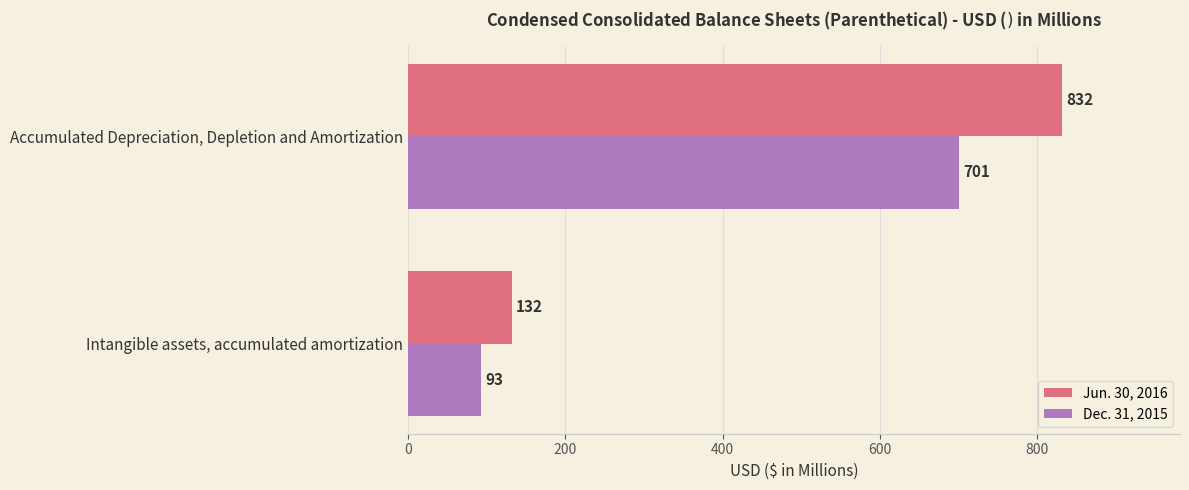

What is the maximum value shown in the chart?

832